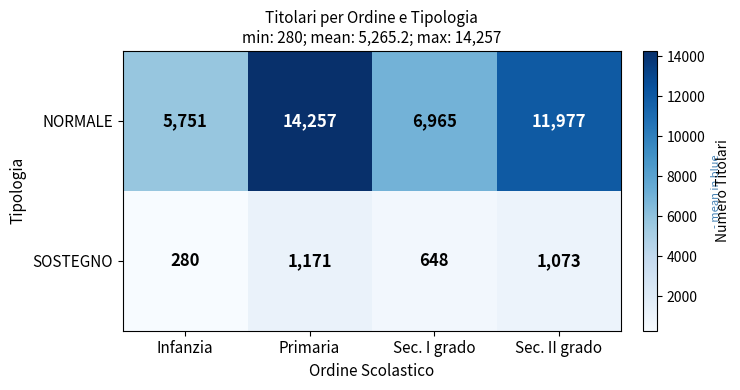

At which label is NORMALE closest to 10004?

Sec. II grado